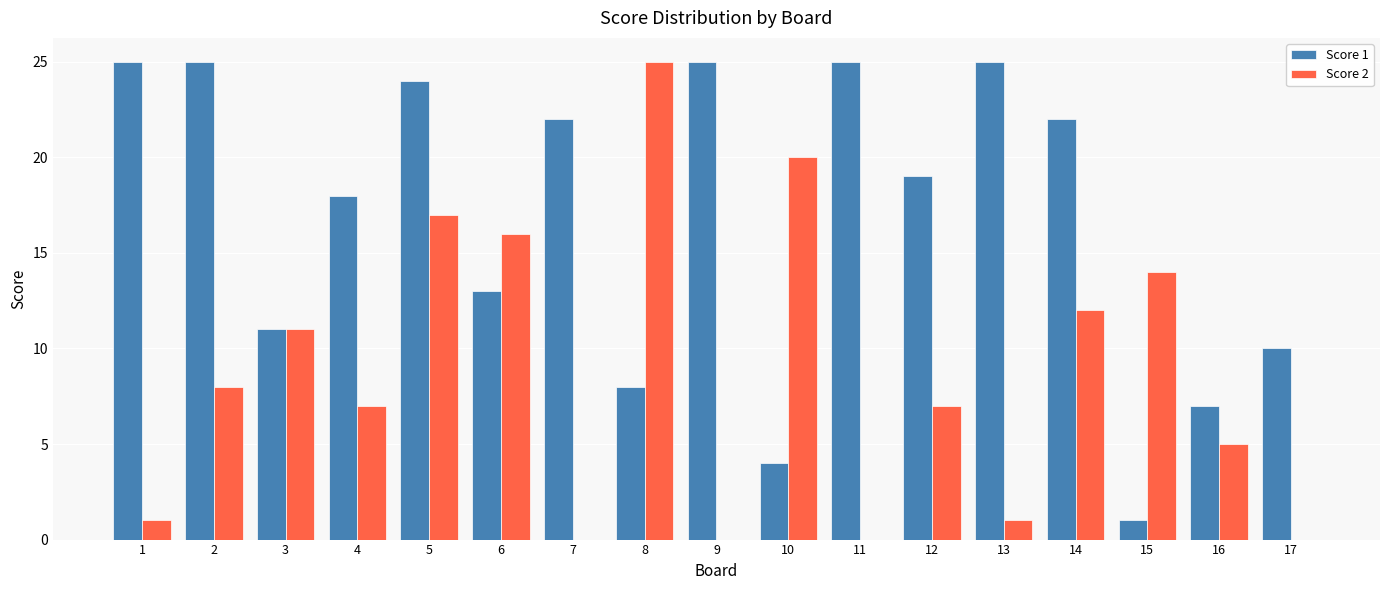

What is the sum of all Score 1 values?

284